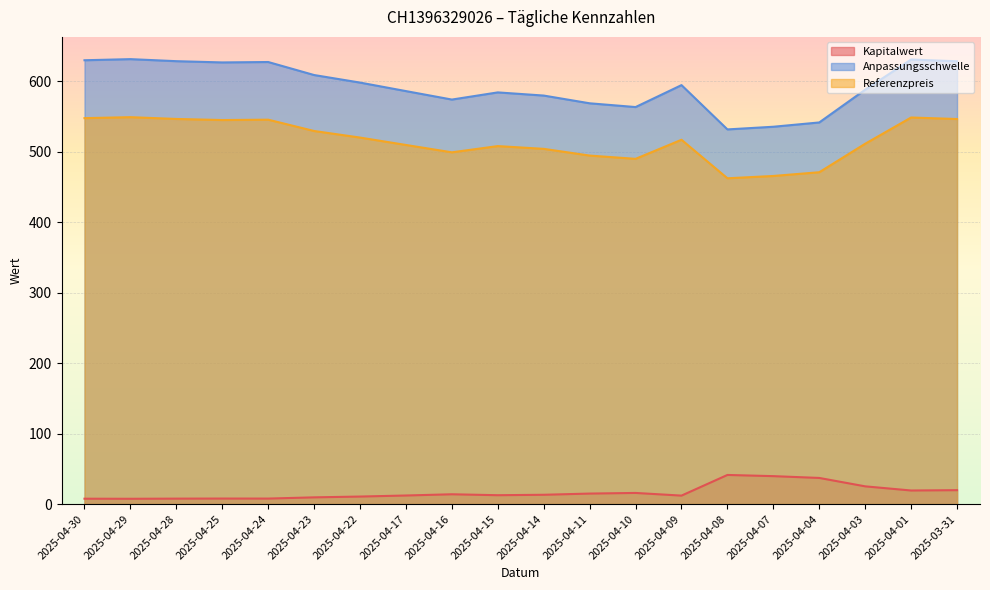

How many lines are shown in the chart?

3